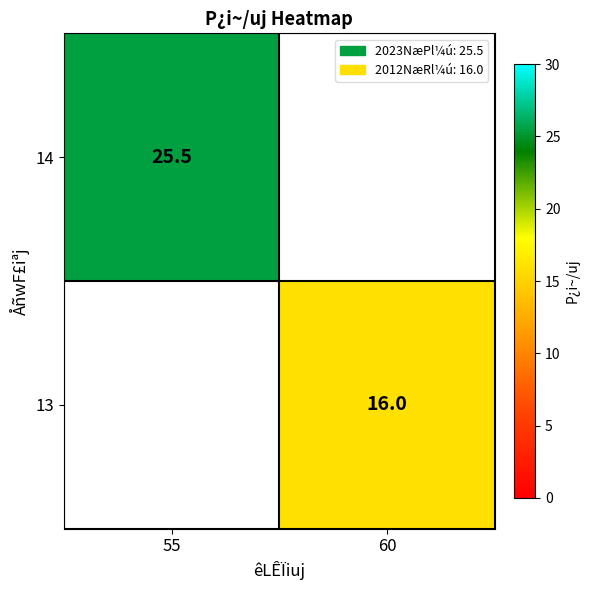

The value of 13 at 60 is 26.7. True or false?

False